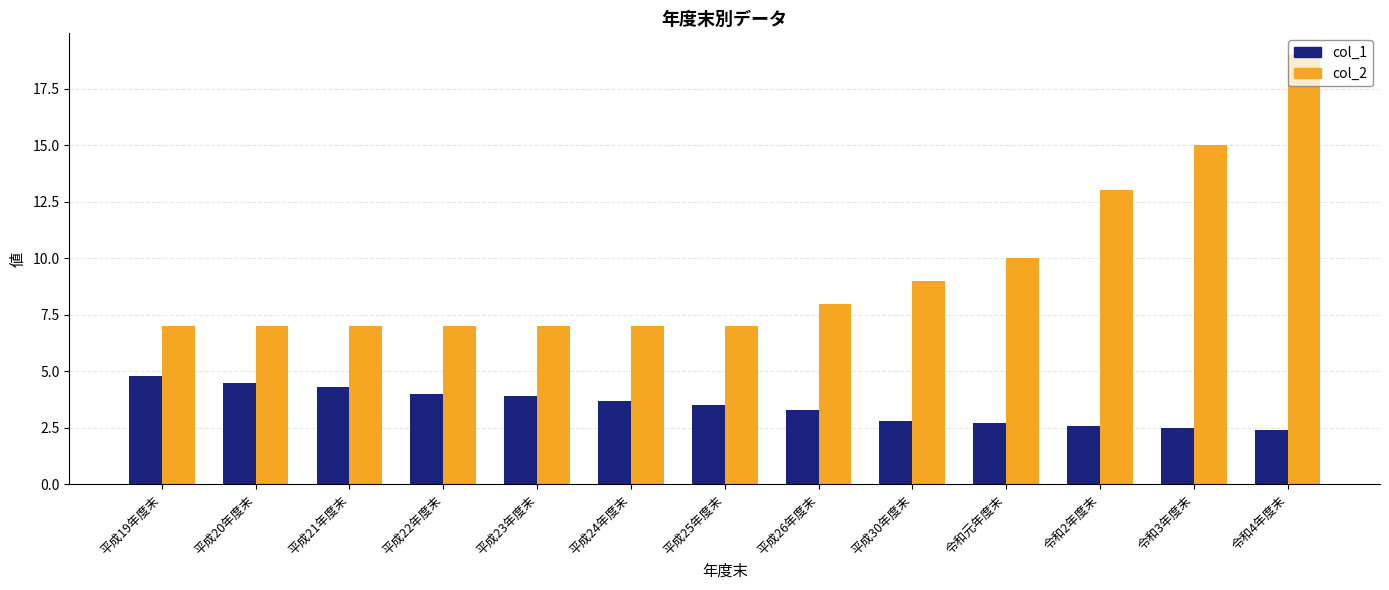

Reading right to left, extract all data points from this chart.

col_1: 2.4	2.5	2.6	2.7	2.8	3.3	3.5	3.7	3.9	4.0	4.3	4.5	4.8
col_2: 19.0	15.0	13.0	10.0	9.0	8.0	7.0	7.0	7.0	7.0	7.0	7.0	7.0